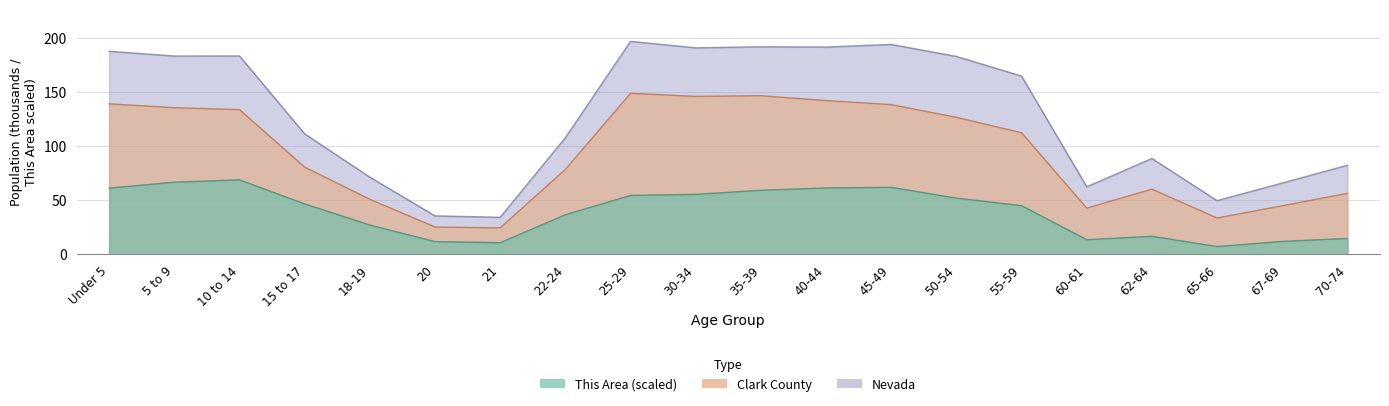

Which label corresponds to the largest value in the chart?

25-29